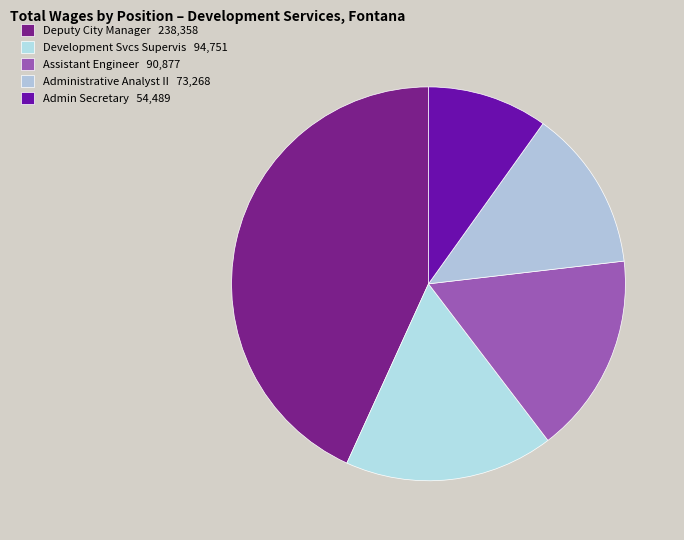

How many segments does this pie chart have?

5